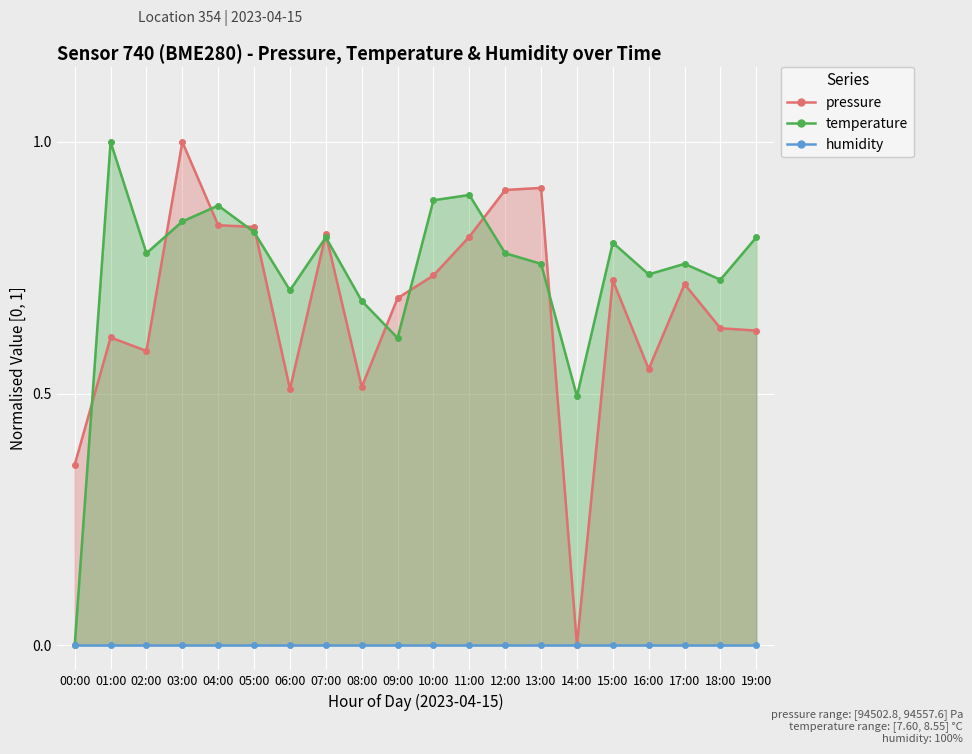

What is the maximum value shown in the chart?

1.0